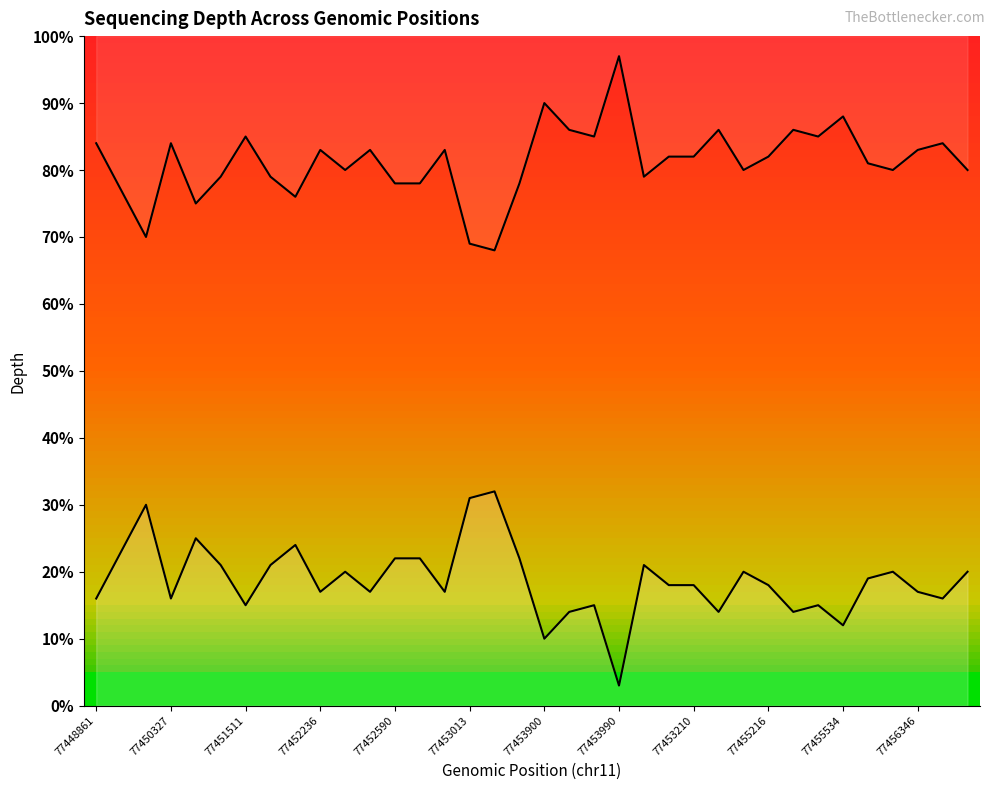

Reading left to right, list all the values displayed in this chart.

77448861=16.0	77449413=23.0	77449548=30.0	77450327=16.0	77450842=25.0	77450960=21.0	77451511=15.0	77451732=21.0	77451834=24.0	77452236=17.0	77452387=20.0	77452432=17.0	77452590=22.0	77452609=22.0	77452962=17.0	77453013=31.0	77453497=32.0	77453720=22.0	77453900=10.0	77453964=14.0	77453968=15.0	77453990=3.0	77449955=21.0	77453207=18.0	77453210=18.0	77453965=14.0	77455205=20.0	77455216=18.0	77455495=14.0	77455523=15.0	77455534=12.0	77455858=19.0	77455859=20.0	77456346=17.0	77456541=16.0	77456552=20.0